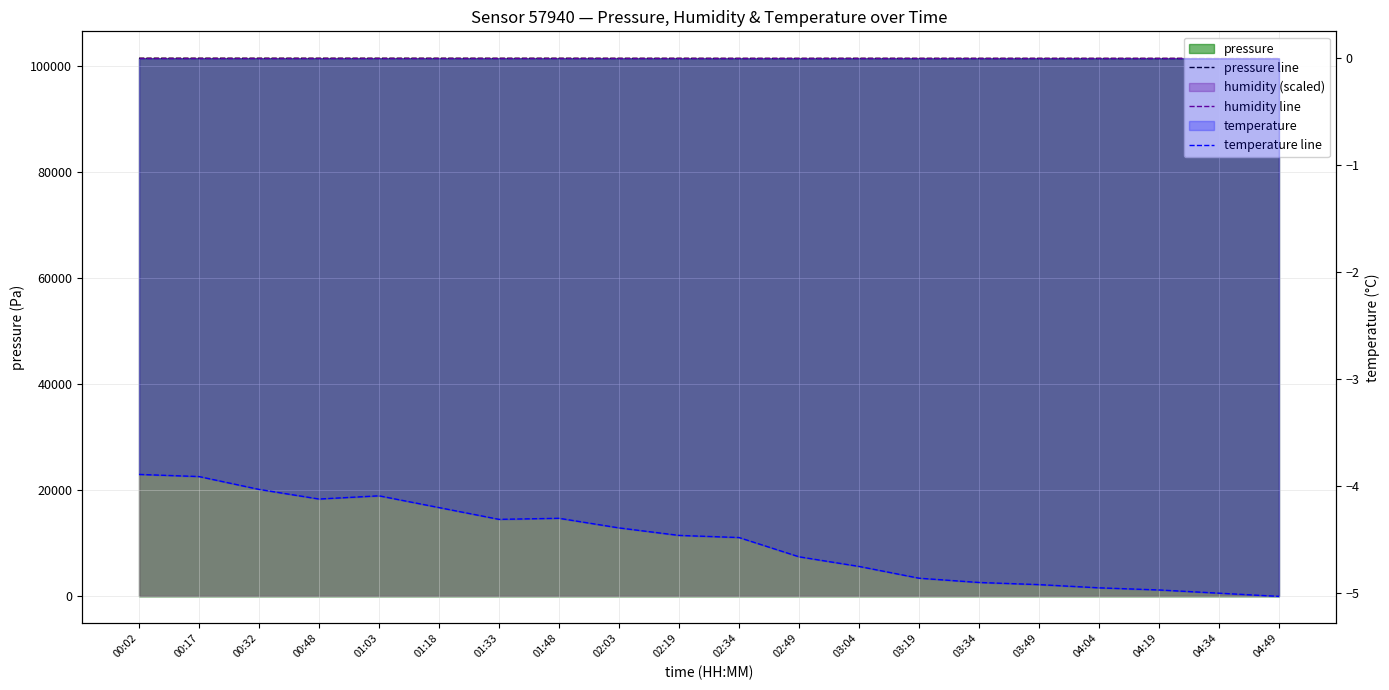

Which series has the widest spread of values?

pressure line